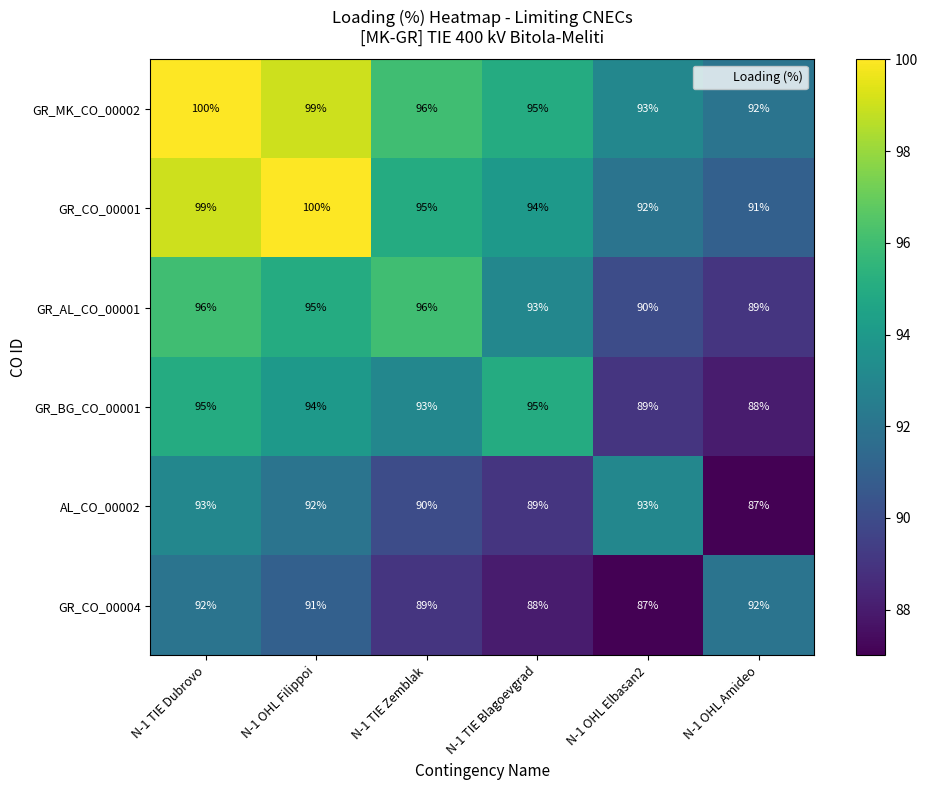

Which series has the largest range (max minus min)?

GR_CO_00001